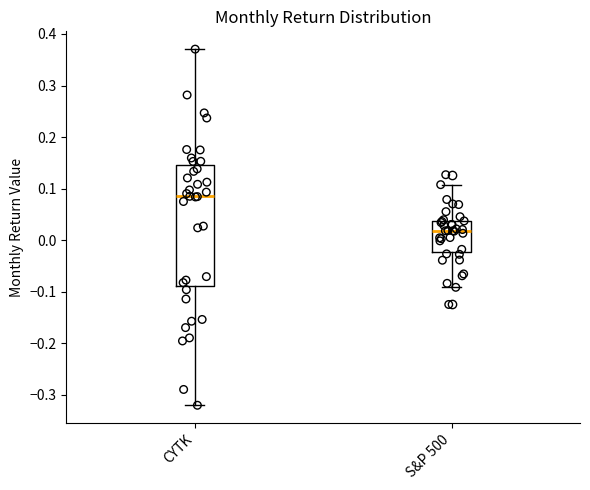

Which box's median line is the lowest?

S&P 500